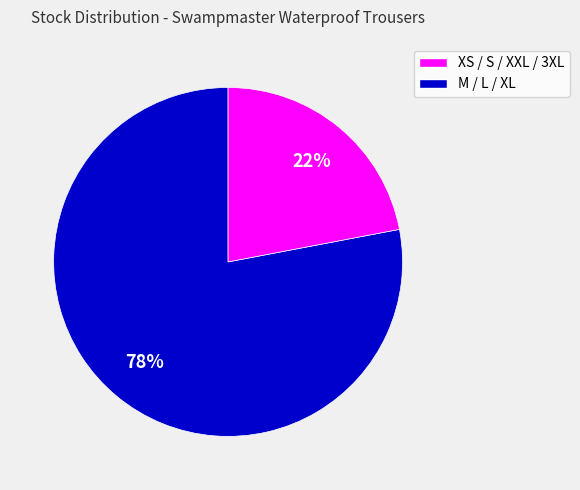

Does any single category account for the majority?

Yes